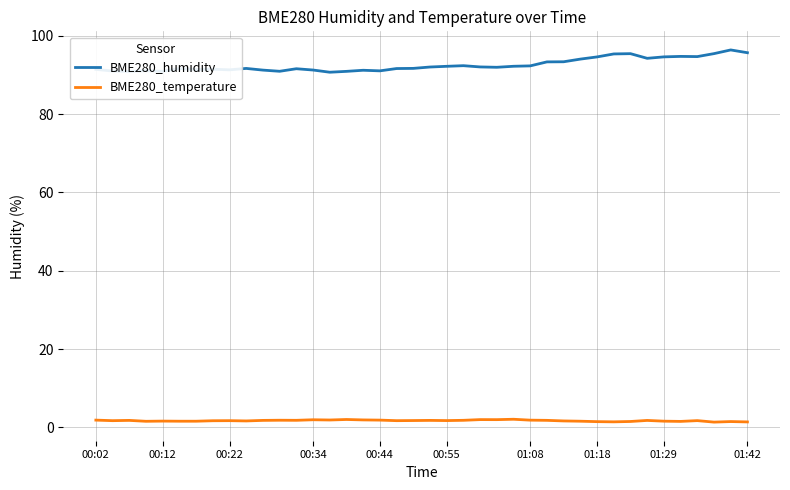

Rank the series by their average value, from lowest to highest.

BME280_temperature, BME280_humidity